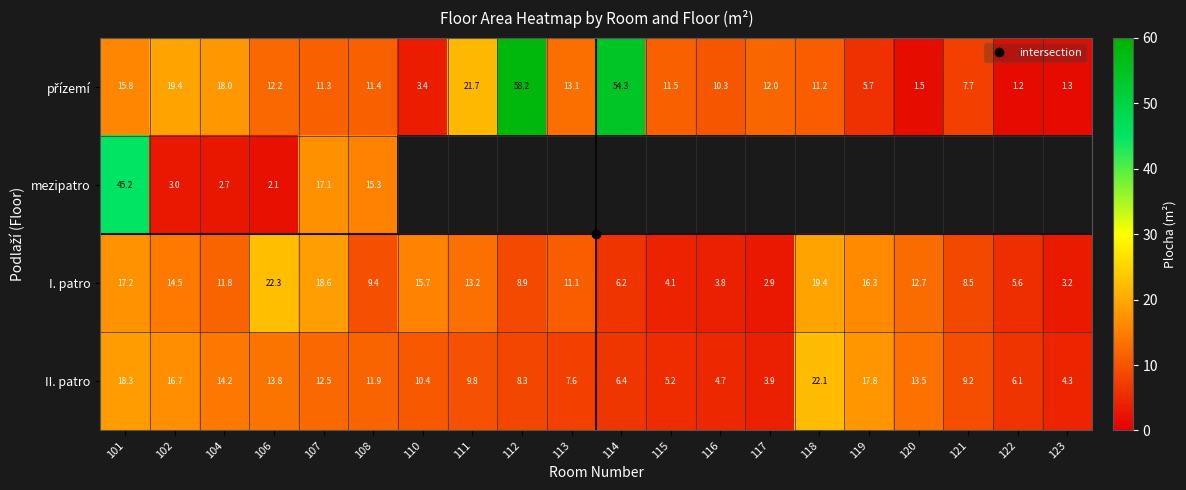

At which label does přízemí first exceed 11?

101